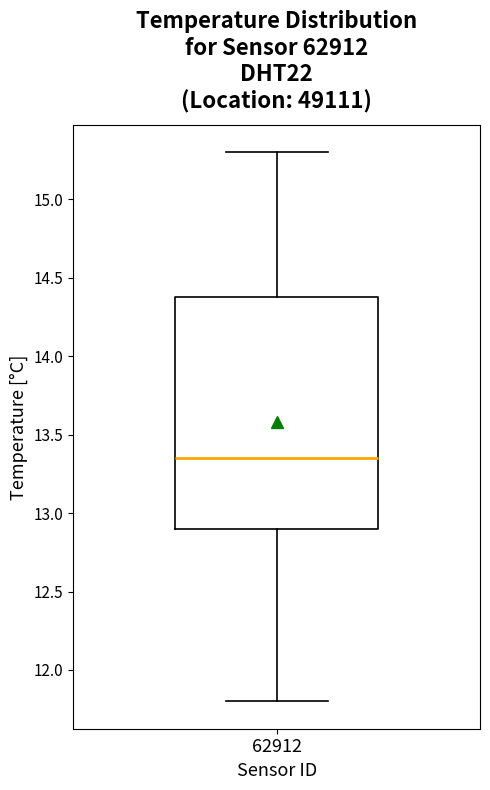

Read this box plot against the y-axis: the position of the median line, the range covered by the box, and the ends of both whiskers. The values are not printed on the chart, so give them approximately, as read against the axis.

median 13.35, box 12.90 to 14.40, whiskers 11.80 to 15.30